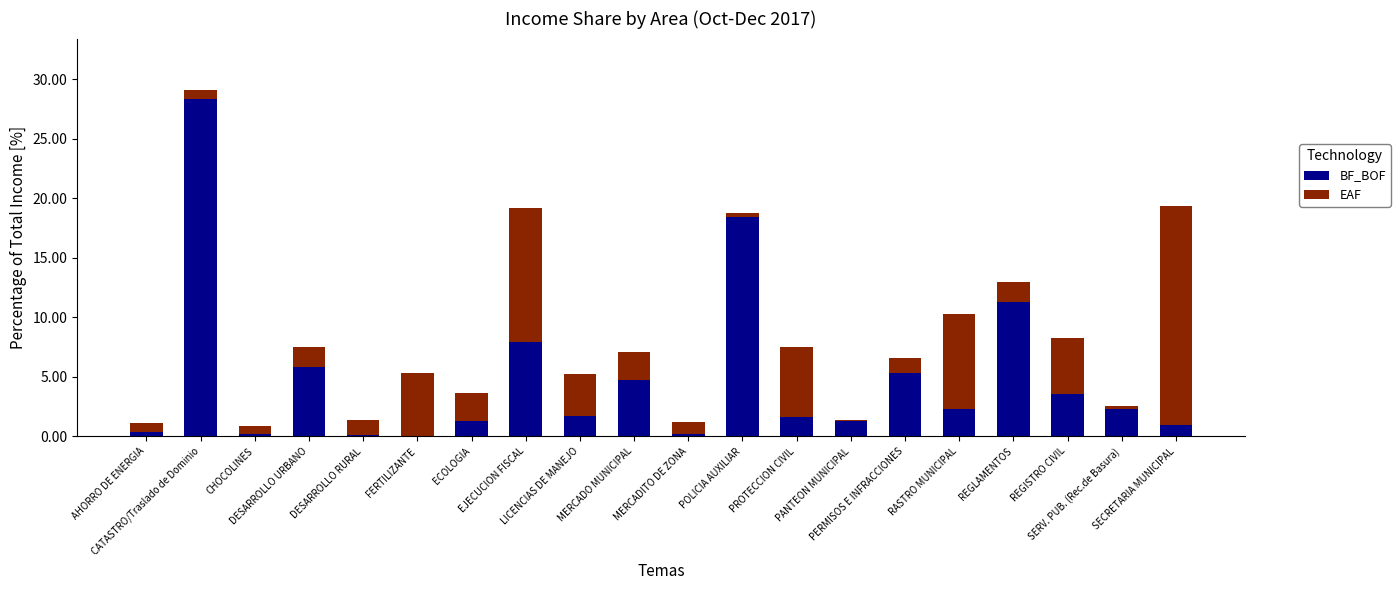

How many series are shown in this chart?

2